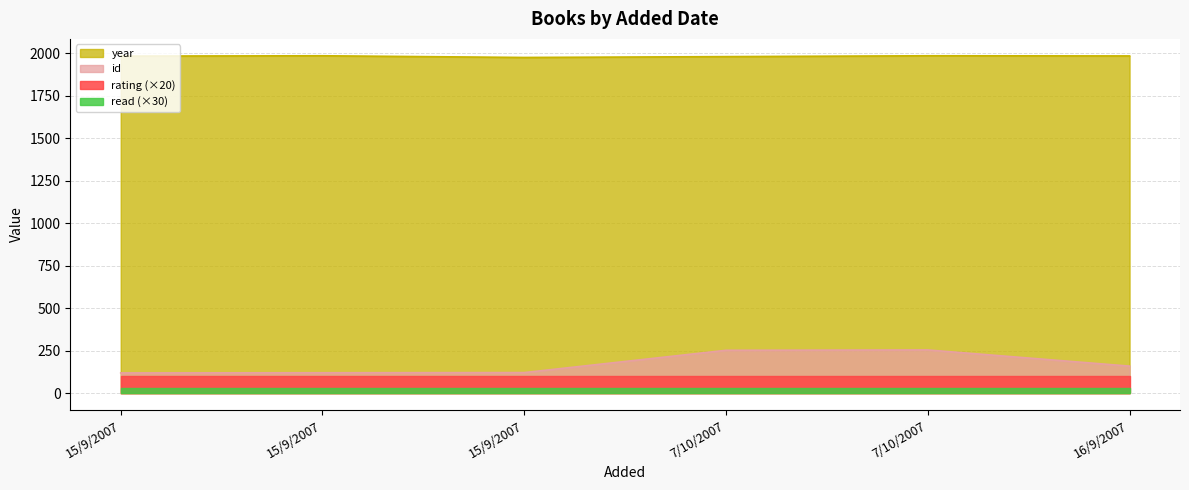

Between 7/10/2007 and 16/9/2007, which series saw the biggest shift?

id